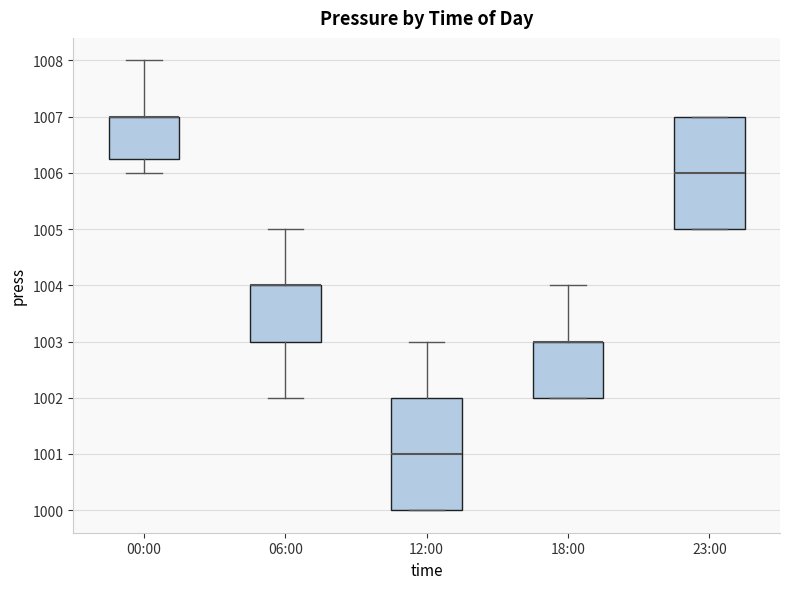

Where does the upper whisker of the box for 18:00 end on the y-axis? The values are not printed on the chart, so give them approximately, as read against the axis.

1004.0